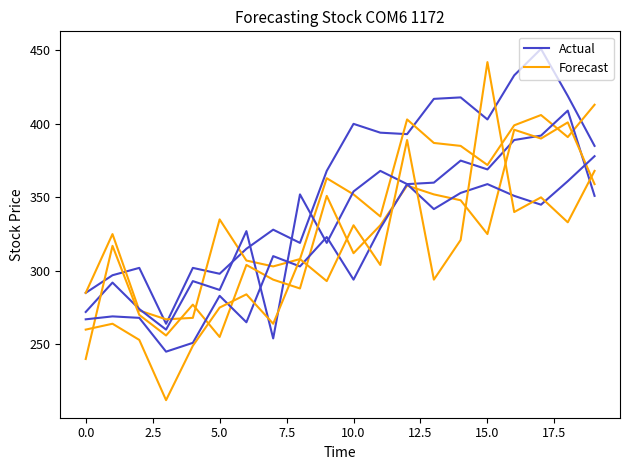

What is the average value of the Forecast series?

344